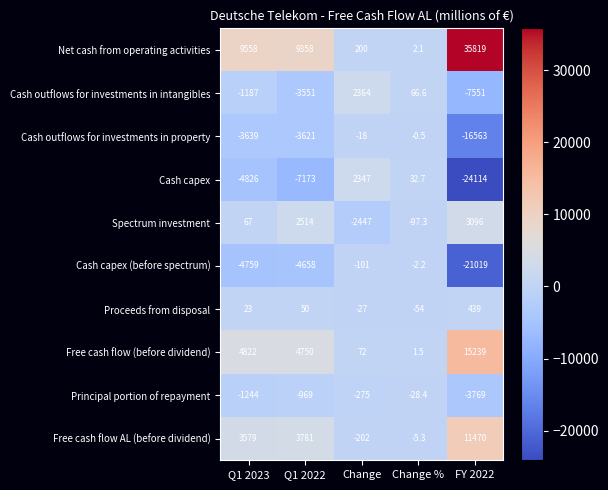

What value does the Cash capex (before spectrum) series have at Change %?

-2.2